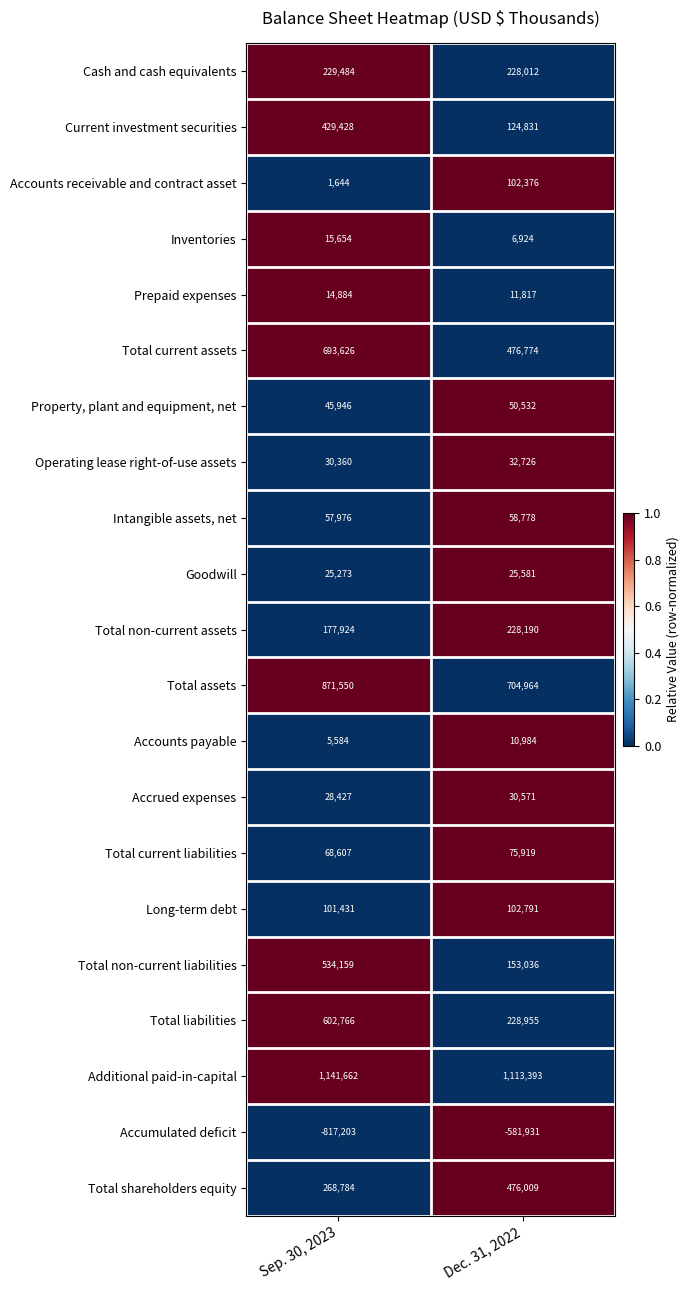

At how many categories does at least one series exceed 0?

2